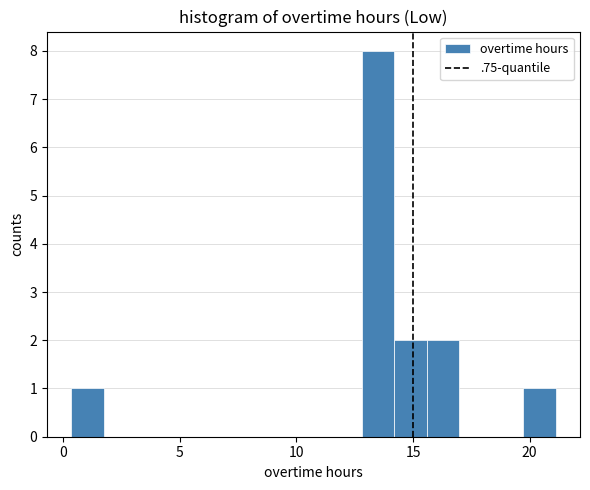

Read against the x-axis, roughly where is the centre of the tallest bar?

13.5